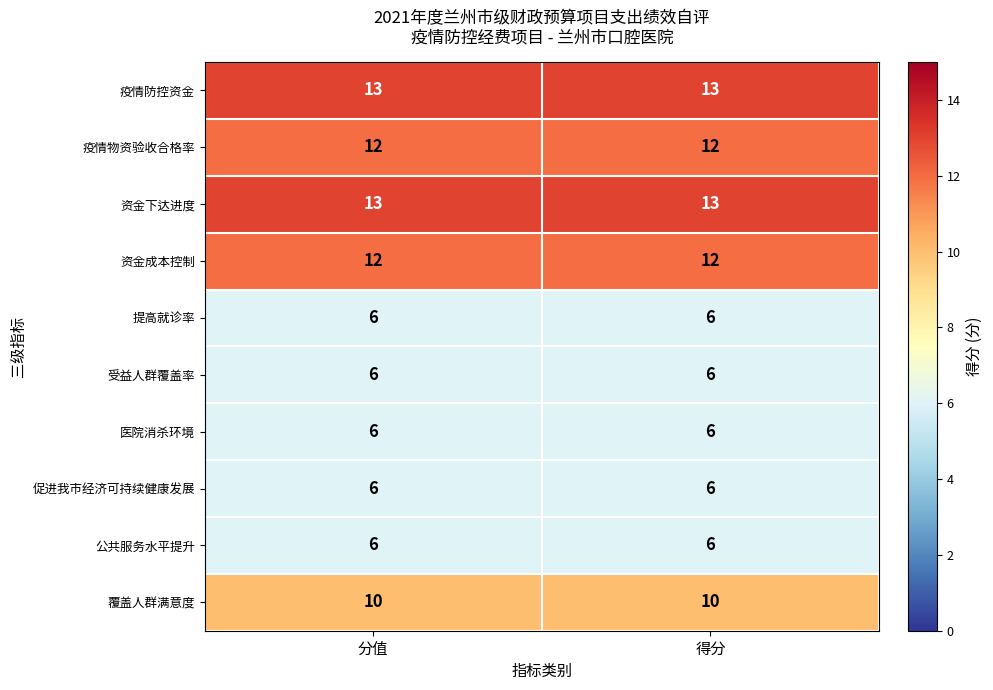

What is the average value of the 医院消杀环境 series?

6